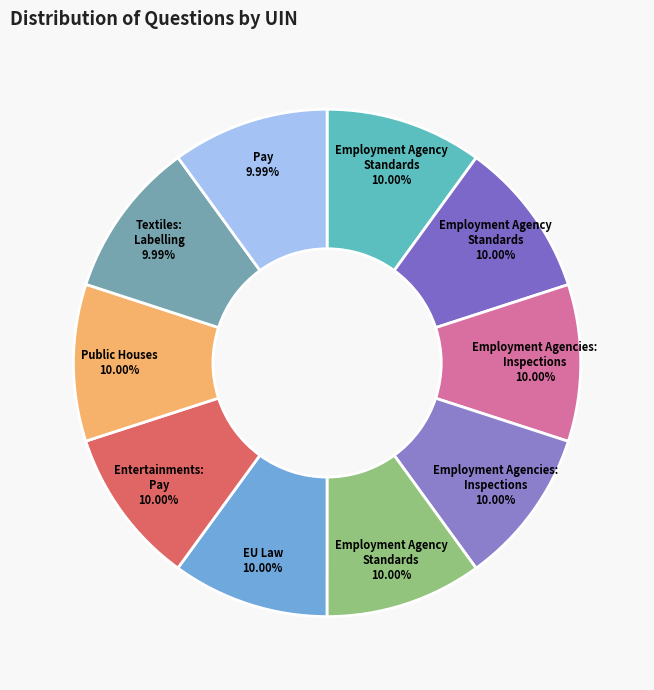

How many slices are in this pie chart?

10